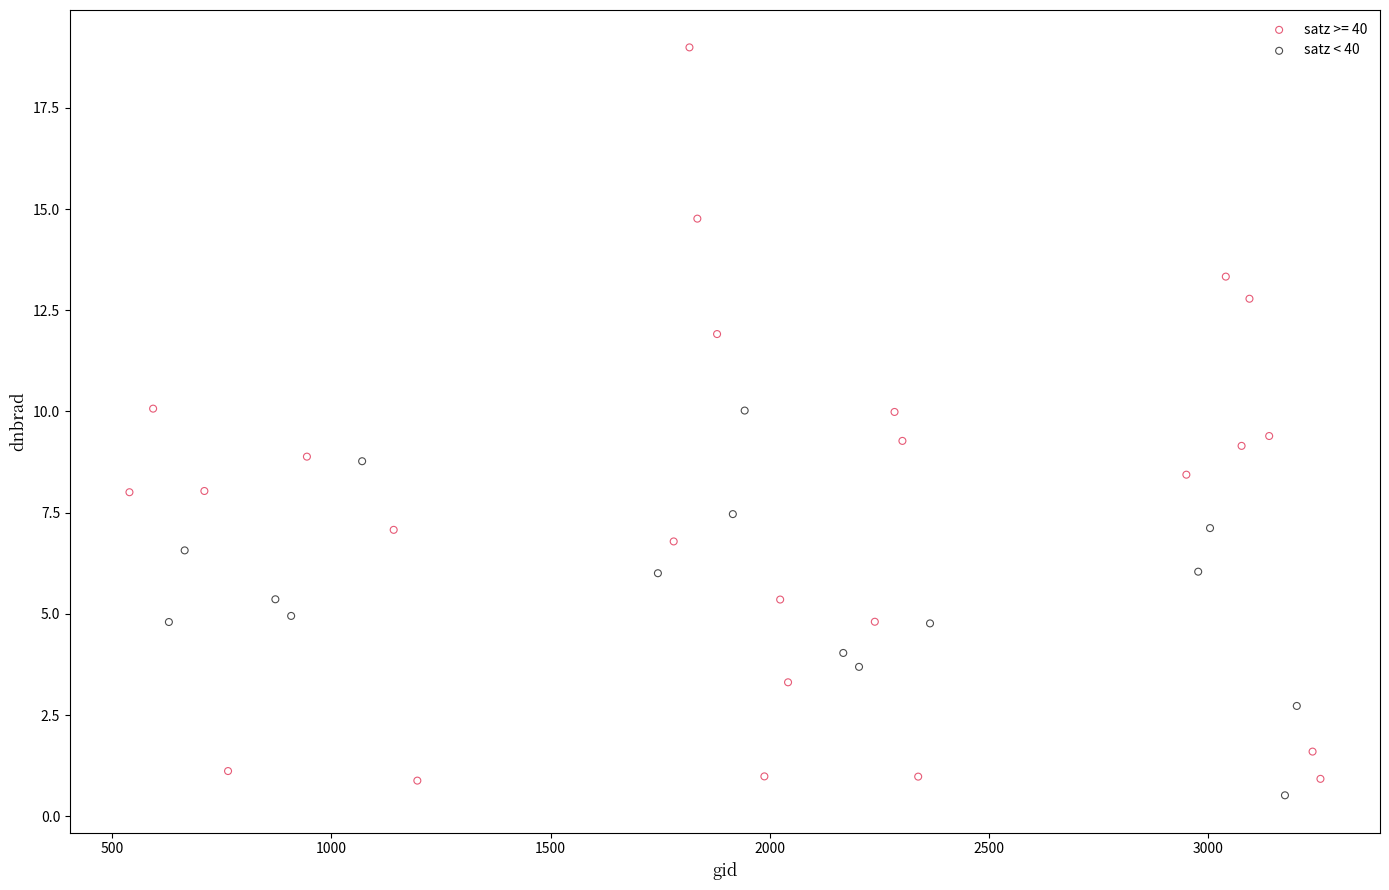

Which series contains the highest Y value?

satz >= 40